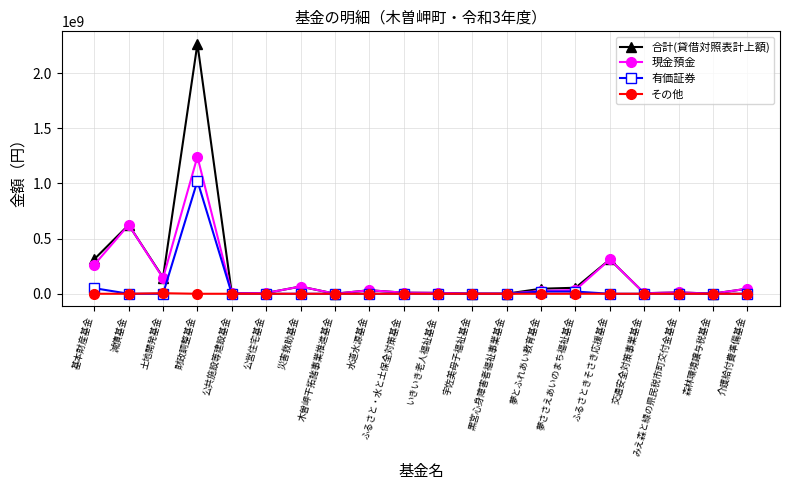

At which label is 合計(貸借対照表計上額) closest to 1133282998?

減債基金